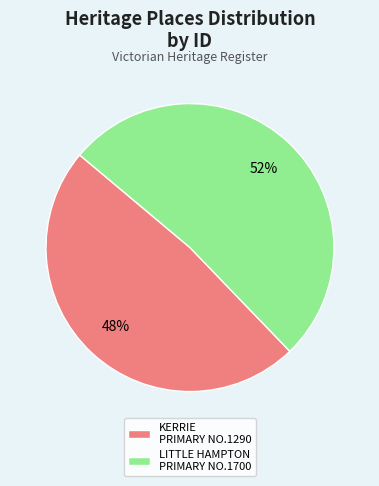

What is the largest slice in the pie chart?

LITTLE HAMPTON PRIMARY NO.1700